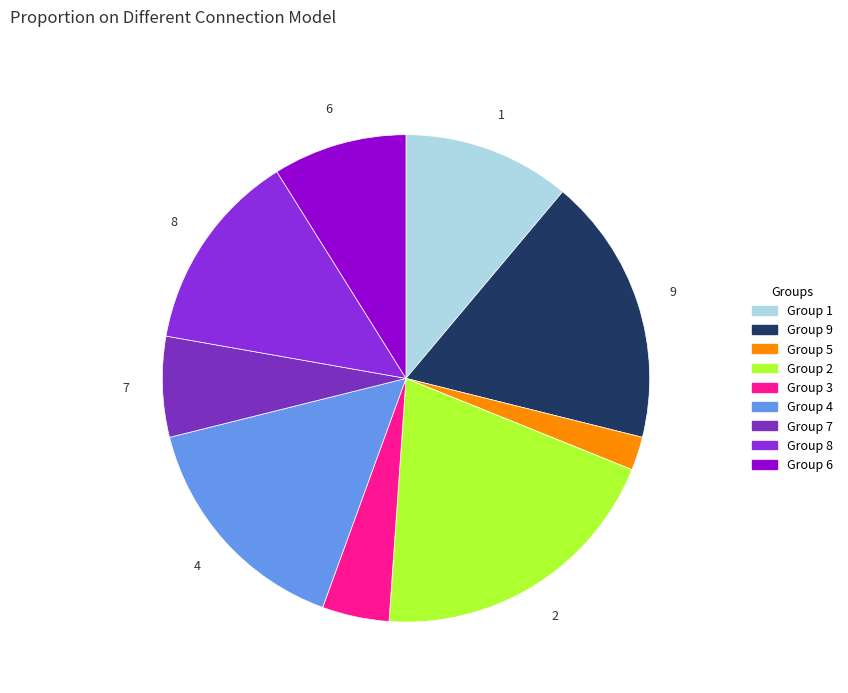

Rank the categories by value from highest to lowest.

2, 9, 4, 8, 1, 6, 7, 3, 5